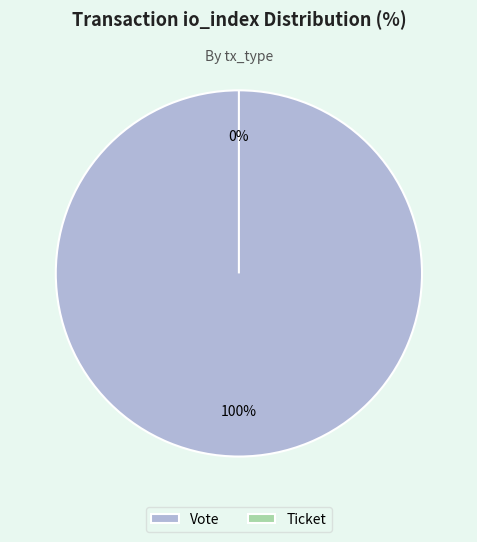

Count the number of slices in the pie.

2